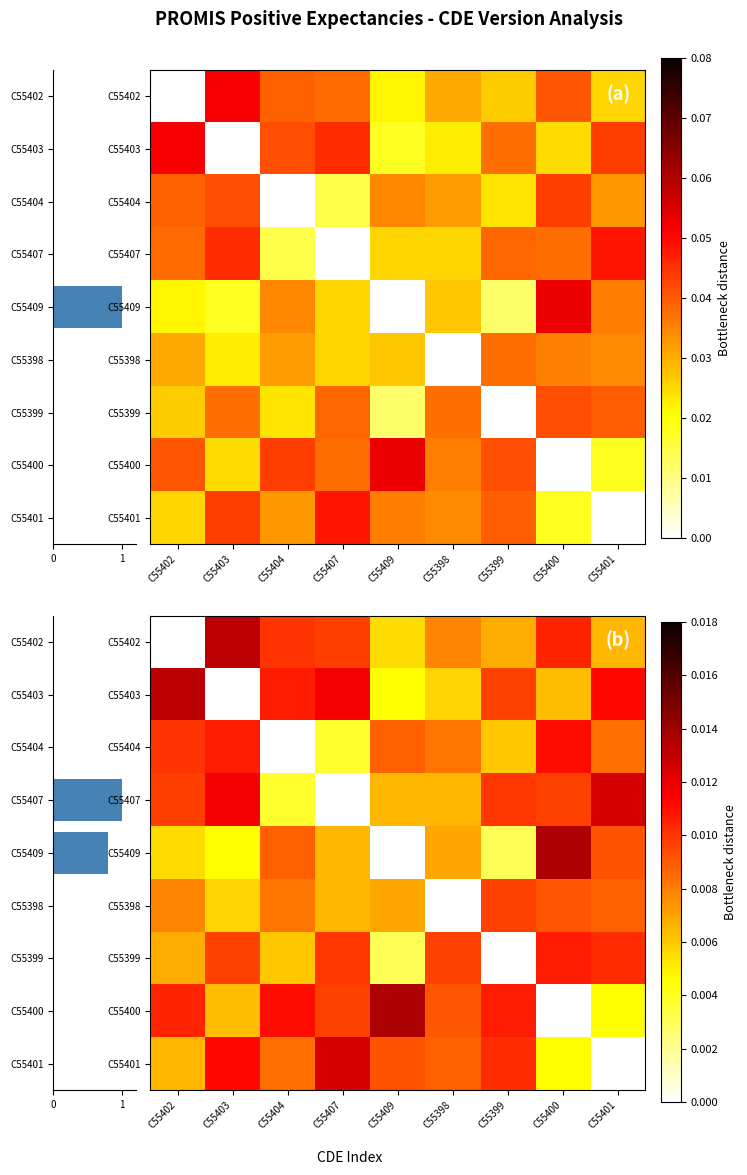

At which category is the sum across all series the highest?

C55400